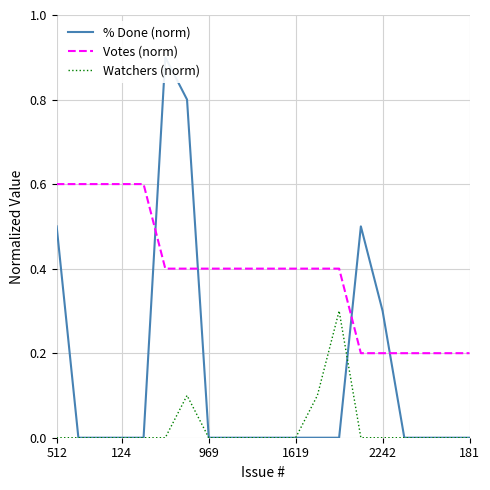

What is the label of the 11th point from the left?

10